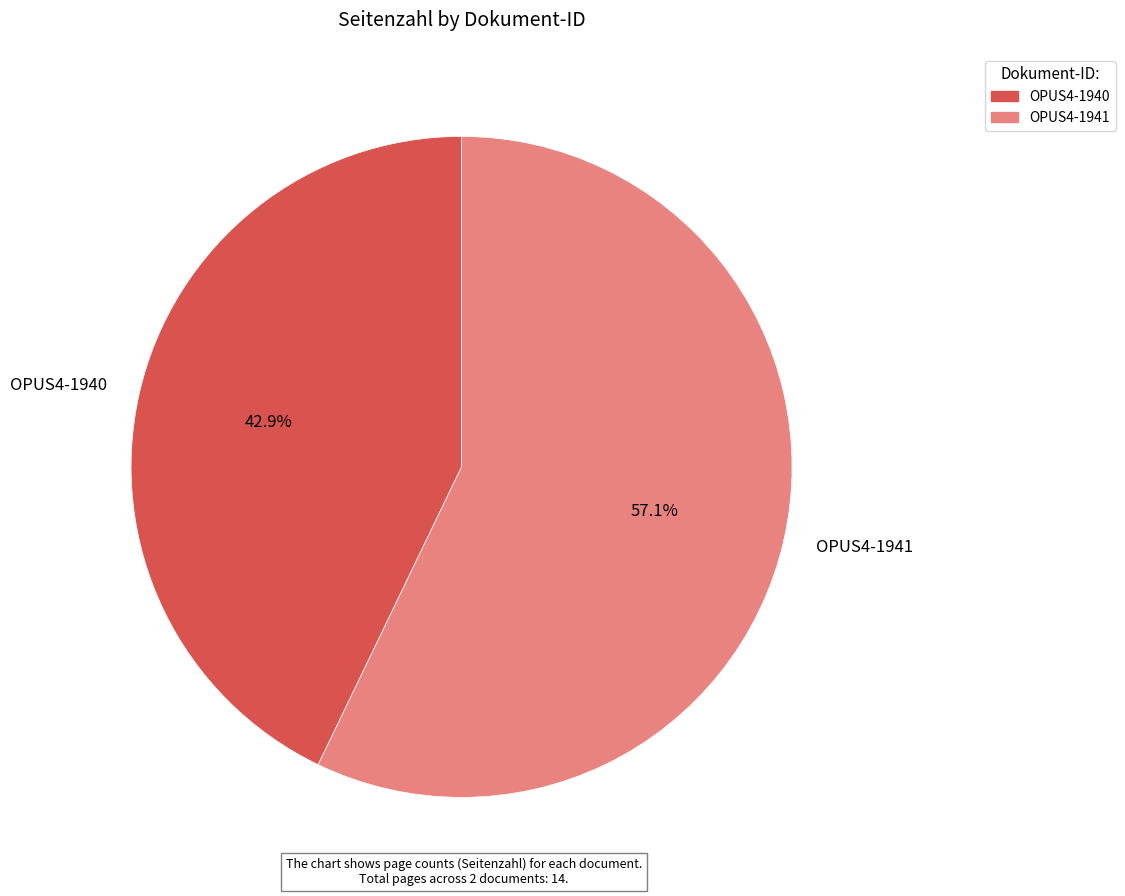

Is the sum of OPUS4-1941 and OPUS4-1940 greater than half?

Yes